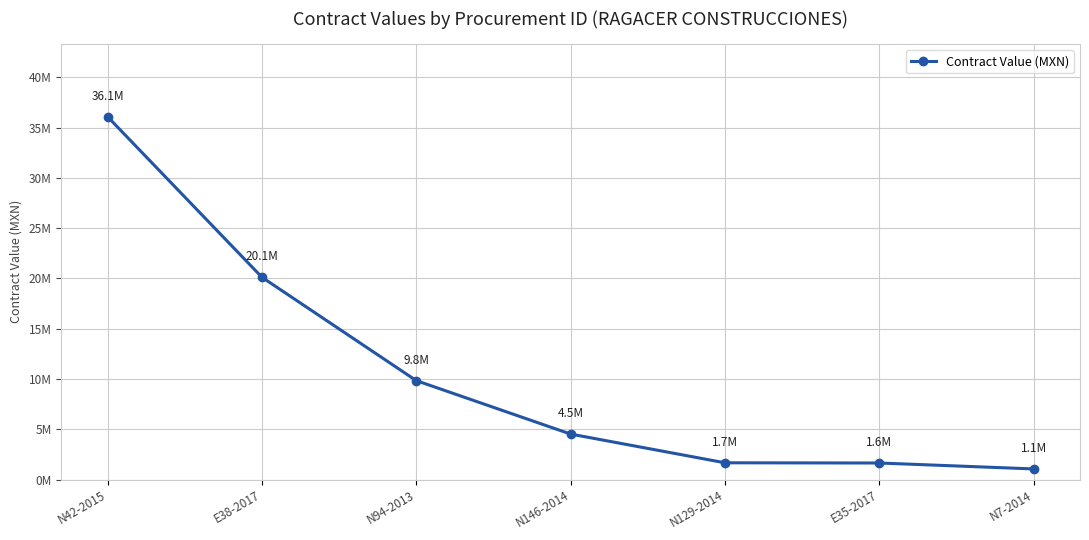

Rank the categories by value from lowest to highest.

N7-2014, E35-2017, N129-2014, N146-2014, N94-2013, E38-2017, N42-2015